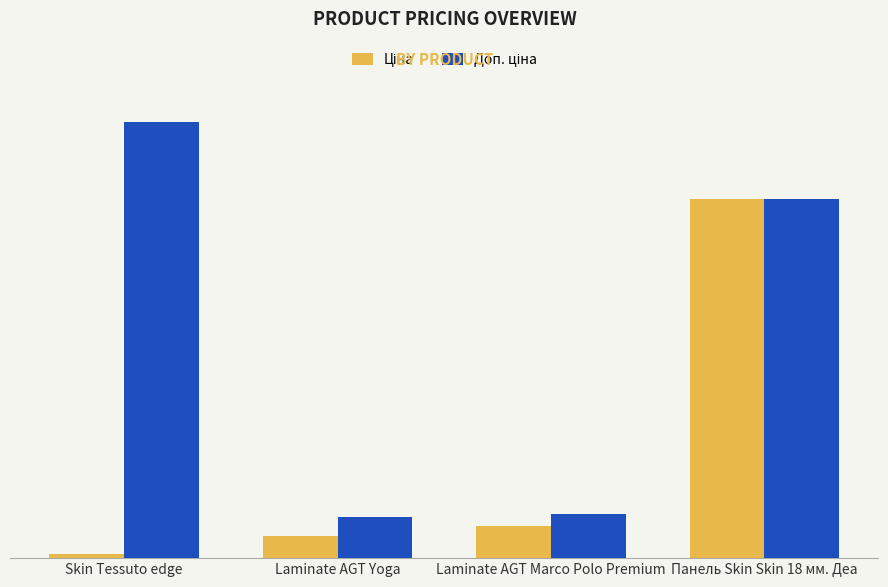

Does the chart contain stacked bars?

No